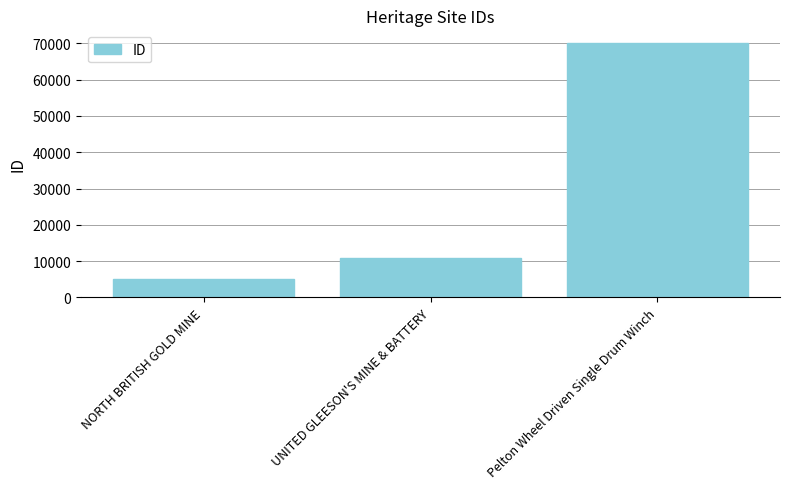

Where is the data nearest to the value 37553?

UNITED GLEESON'S MINE & BATTERY